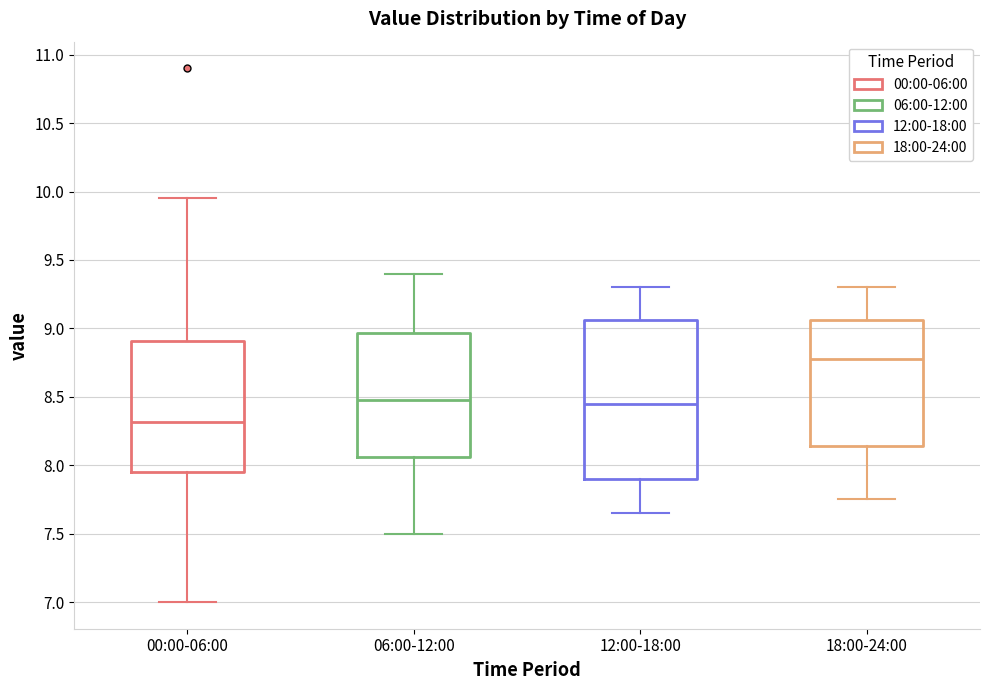

Reading left to right, read every box against the y-axis: the position of its median line, the range the box covers, and the ends of its whiskers. The values are not printed on the chart, so give them approximately, as read against the axis.

00:00-06:00: median 8.30, box 7.95 to 8.90, whiskers 7.00 to 9.95
06:00-12:00: median 8.50, box 8.05 to 8.95, whiskers 7.50 to 9.40
12:00-18:00: median 8.45, box 7.90 to 9.05, whiskers 7.65 to 9.30
18:00-24:00: median 8.80, box 8.15 to 9.05, whiskers 7.75 to 9.30